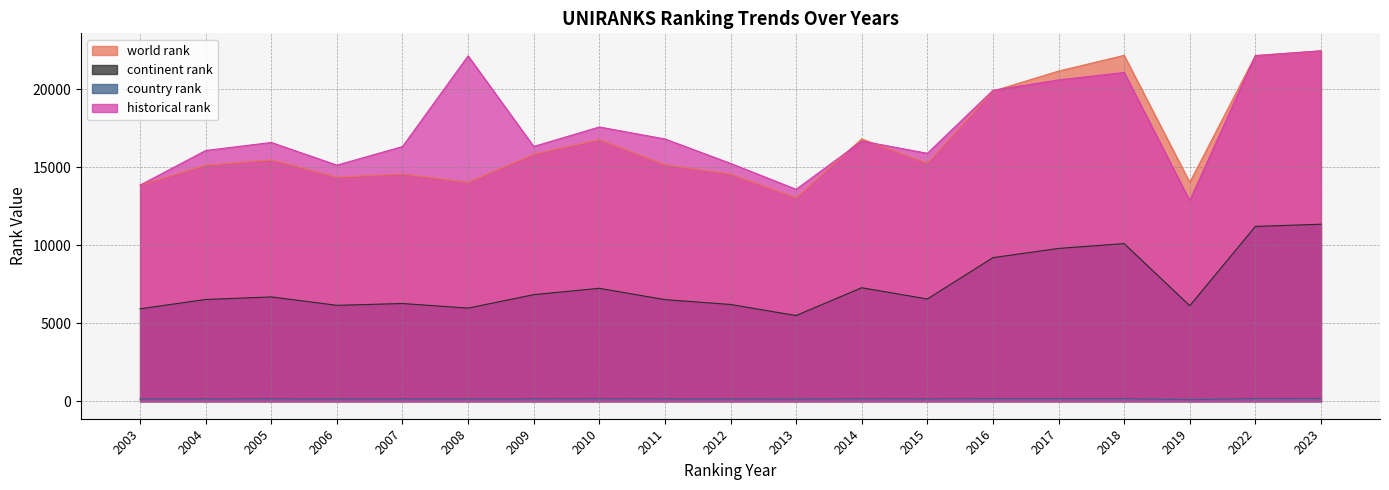

Where is the first local maximum for continent rank?

2005